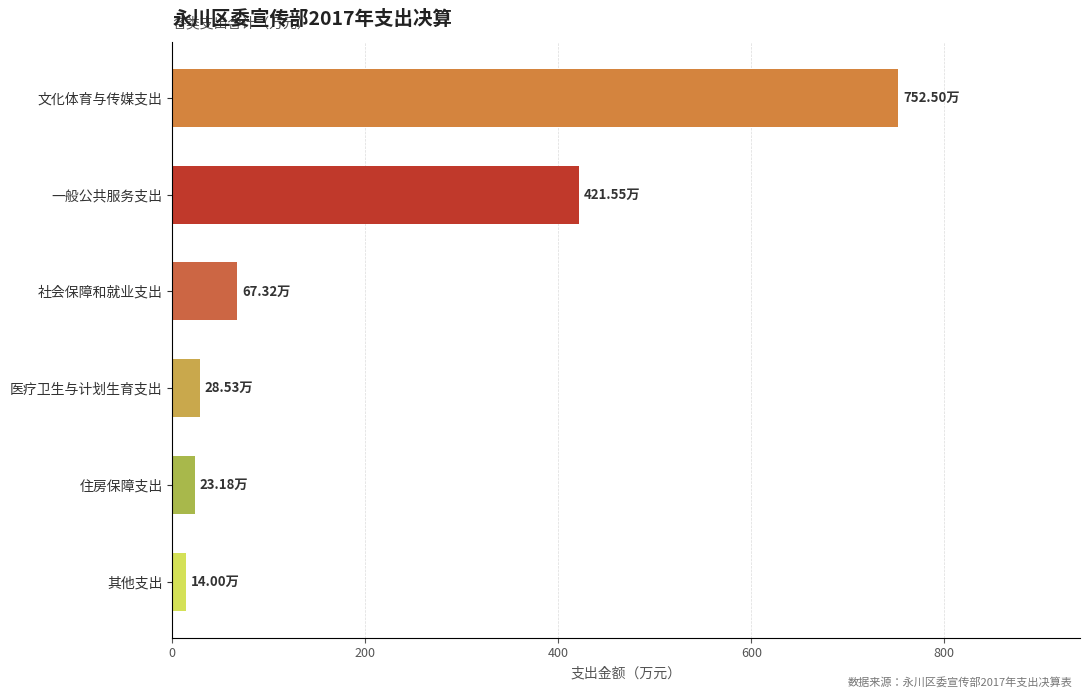

Which category has the highest value across all series?

文化体育与传媒支出